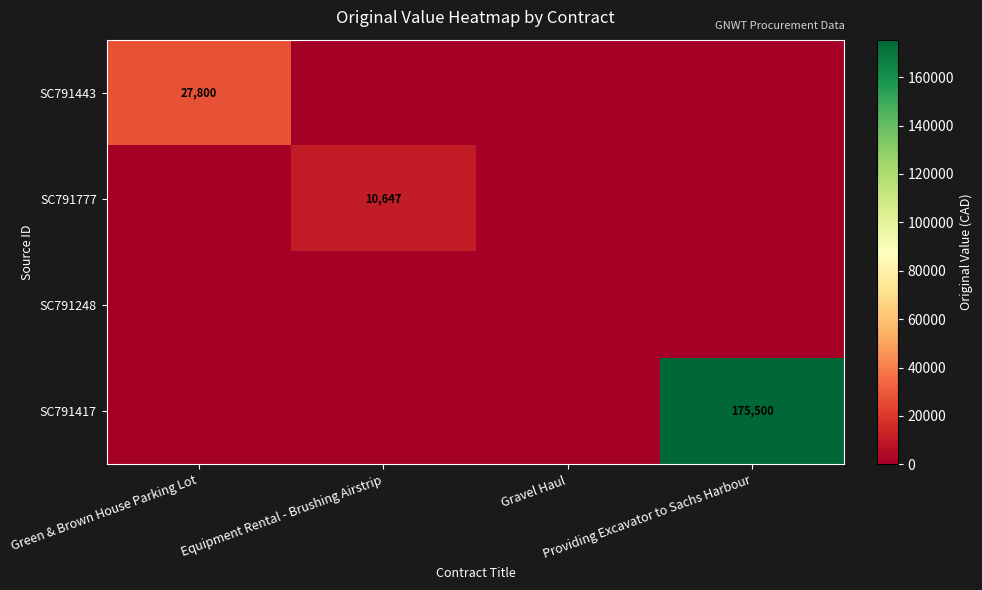

Rank the series by their maximum value, from lowest to highest.

SC791248, SC791777, SC791443, SC791417